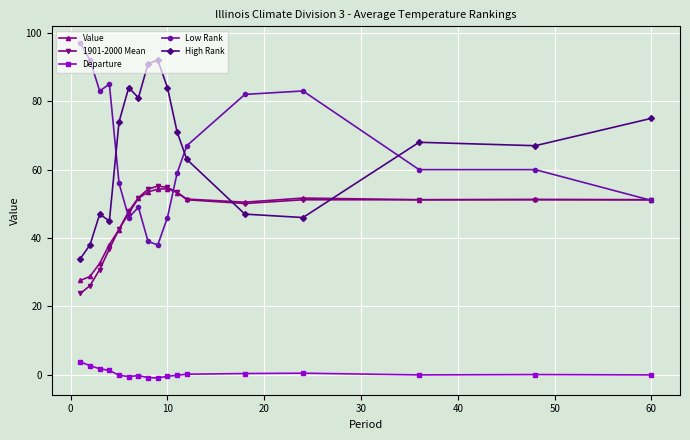

What is the greatest value displayed?

97.0